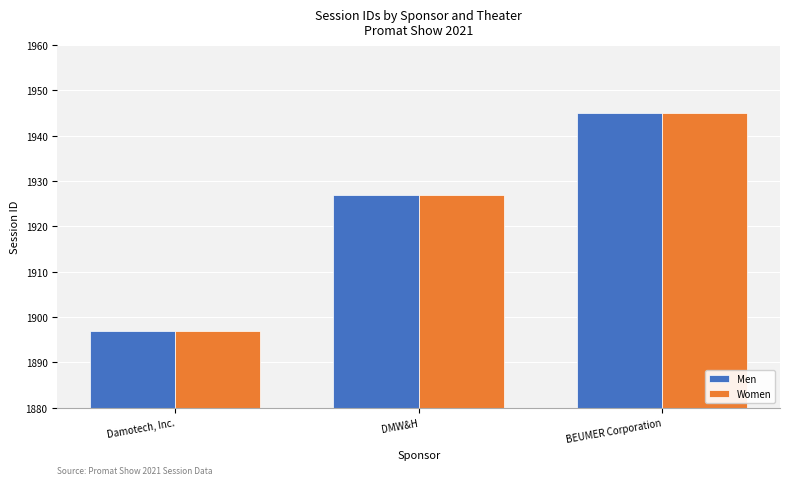

The Men series shows 1945 at BEUMER Corporation. True or false?

True